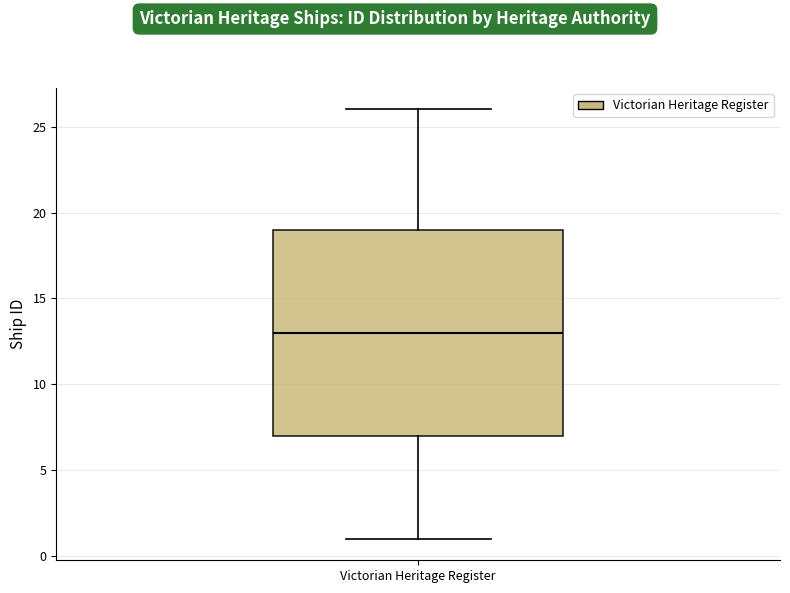

Read this box plot against the y-axis: the position of the median line, the range covered by the box, and the ends of both whiskers. The values are not printed on the chart, so give them approximately, as read against the axis.

median 13, box 7 to 19, whiskers 1 to 26